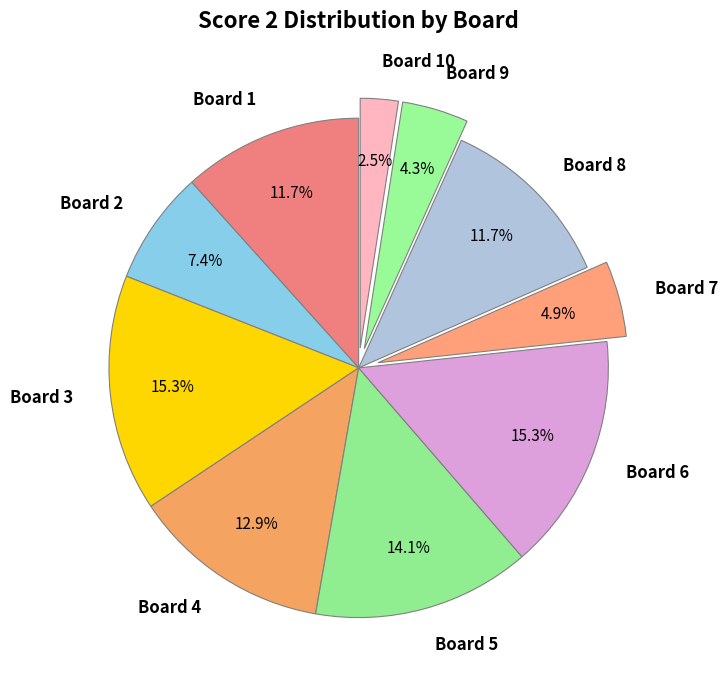

What percentage is NOT represented by Board 10?

97.5%